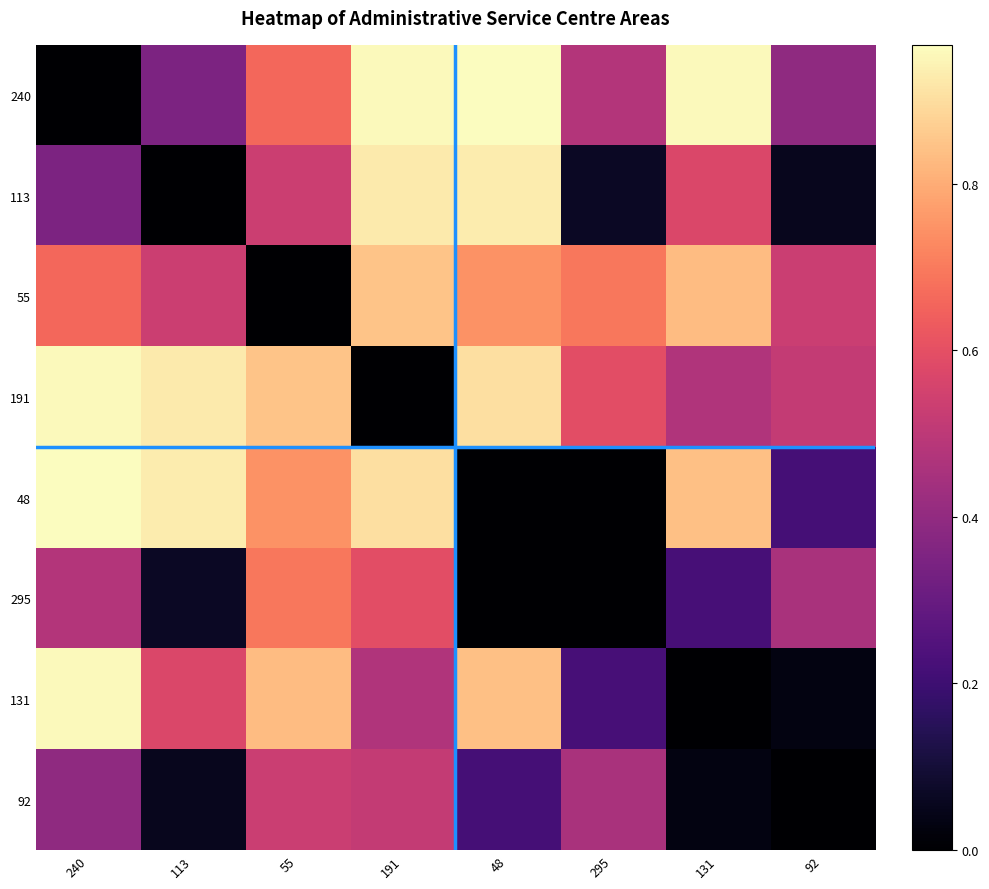

At which category is the sum across all series the highest?

191